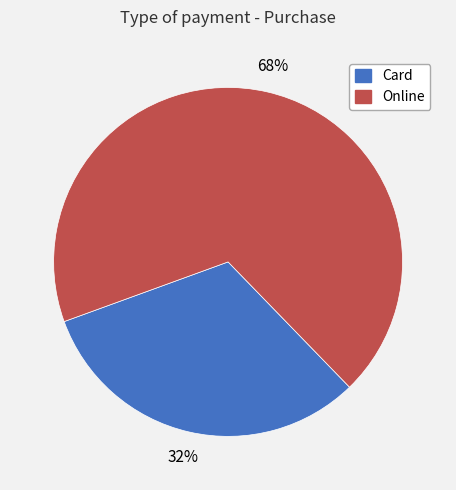

True or false: Card accounts for 32% of the total.

True